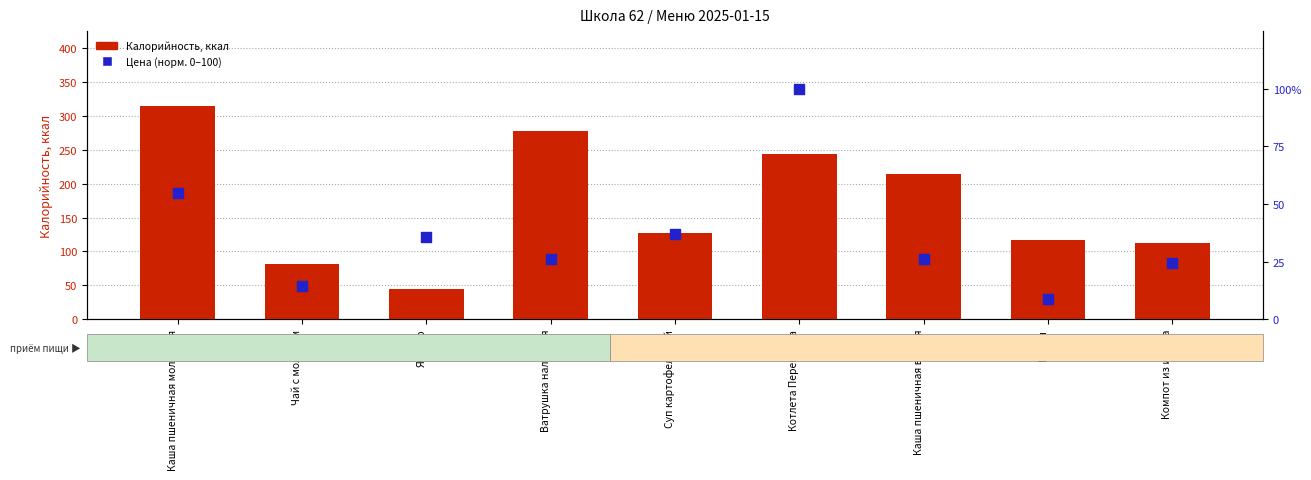

Which series reaches the minimum Y coordinate?

Цена (норм.)